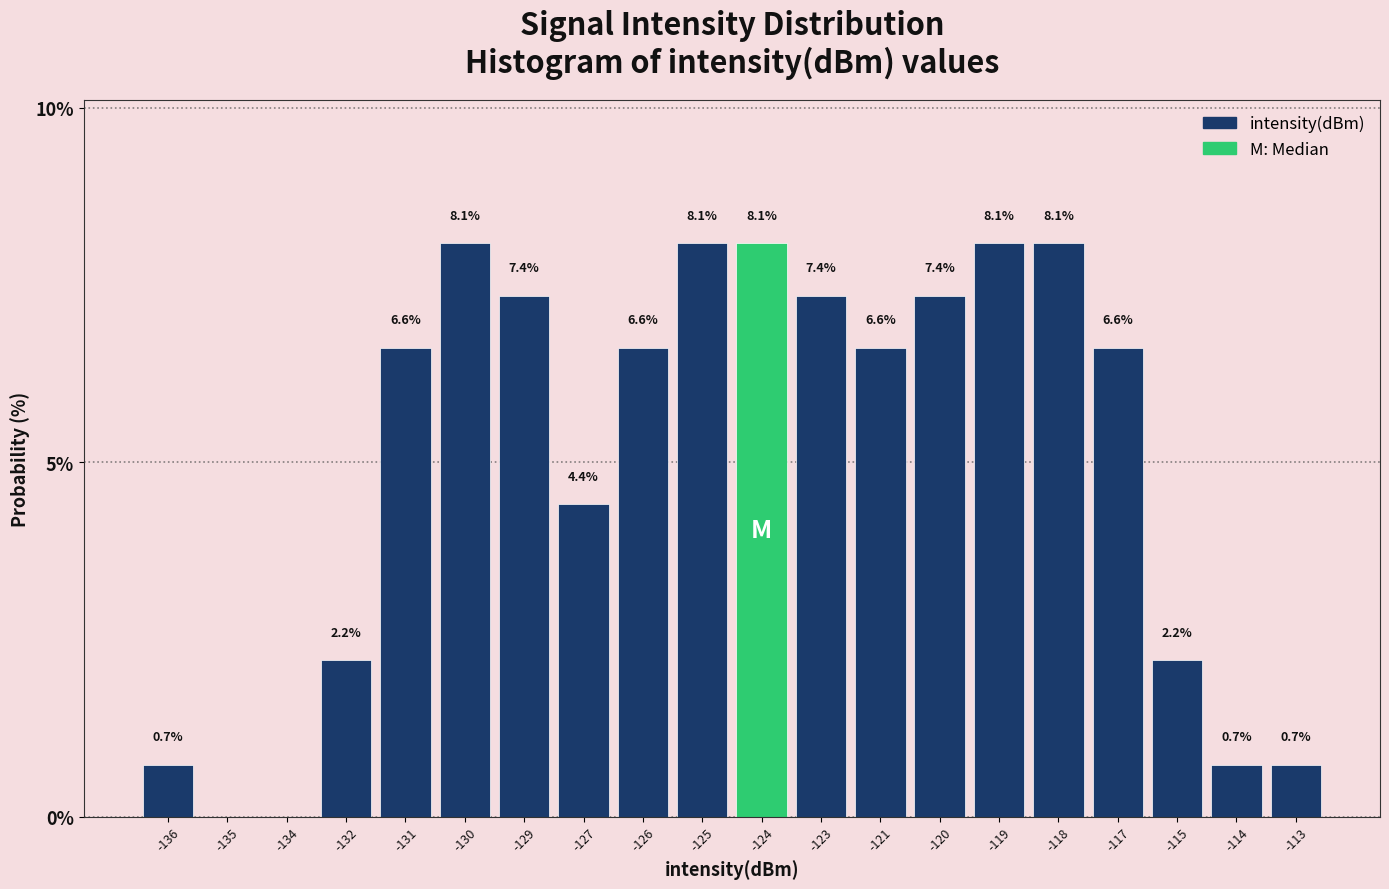

Reading left to right, extract all data points from this chart.

-136=0.7	-135=0.0	-134=0.0	-132=2.2	-131=6.6	-130=8.1	-129=7.4	-127=4.4	-126=6.6	-125=8.1	-124=8.1	-123=7.4	-121=6.6	-120=7.4	-119=8.1	-118=8.1	-117=6.6	-115=2.2	-114=0.7	-113=0.7